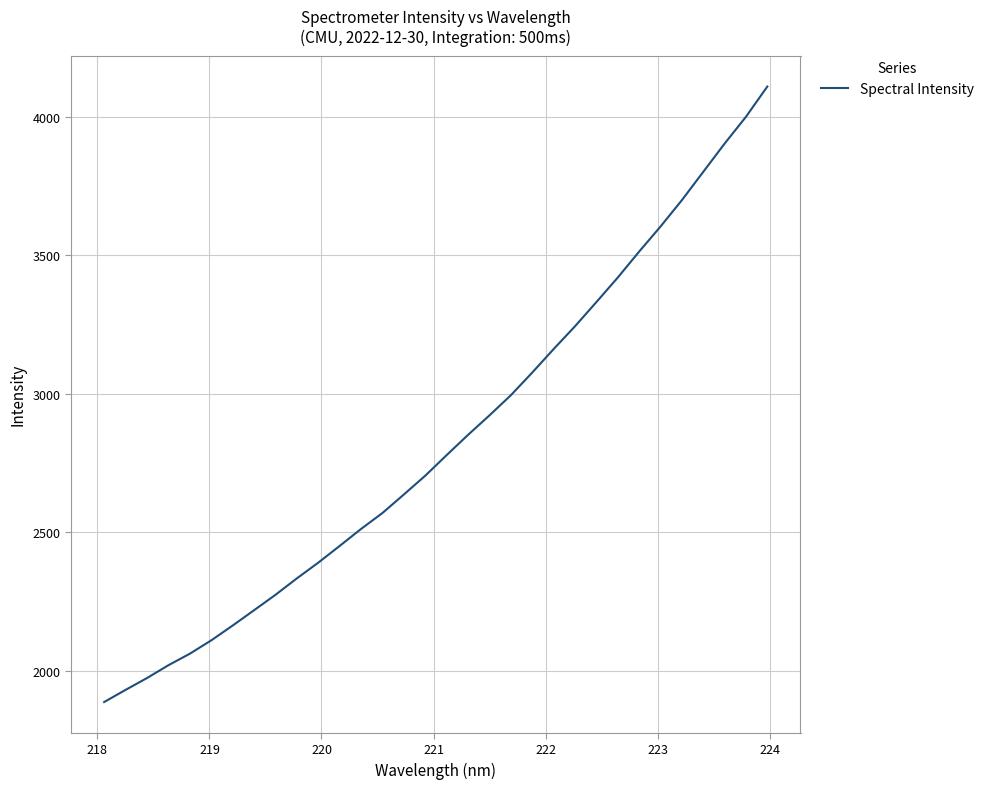

What is the smallest value displayed?

1886.9